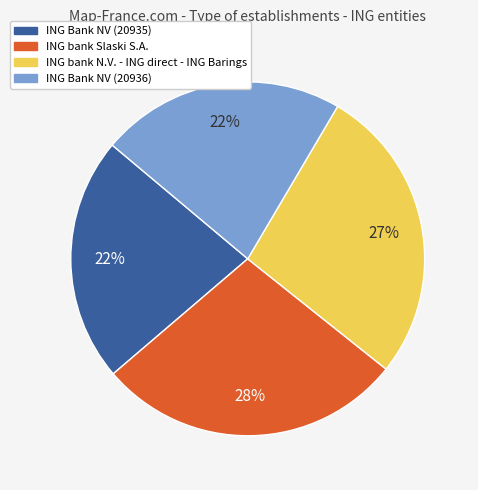

Does any single category account for the majority?

No